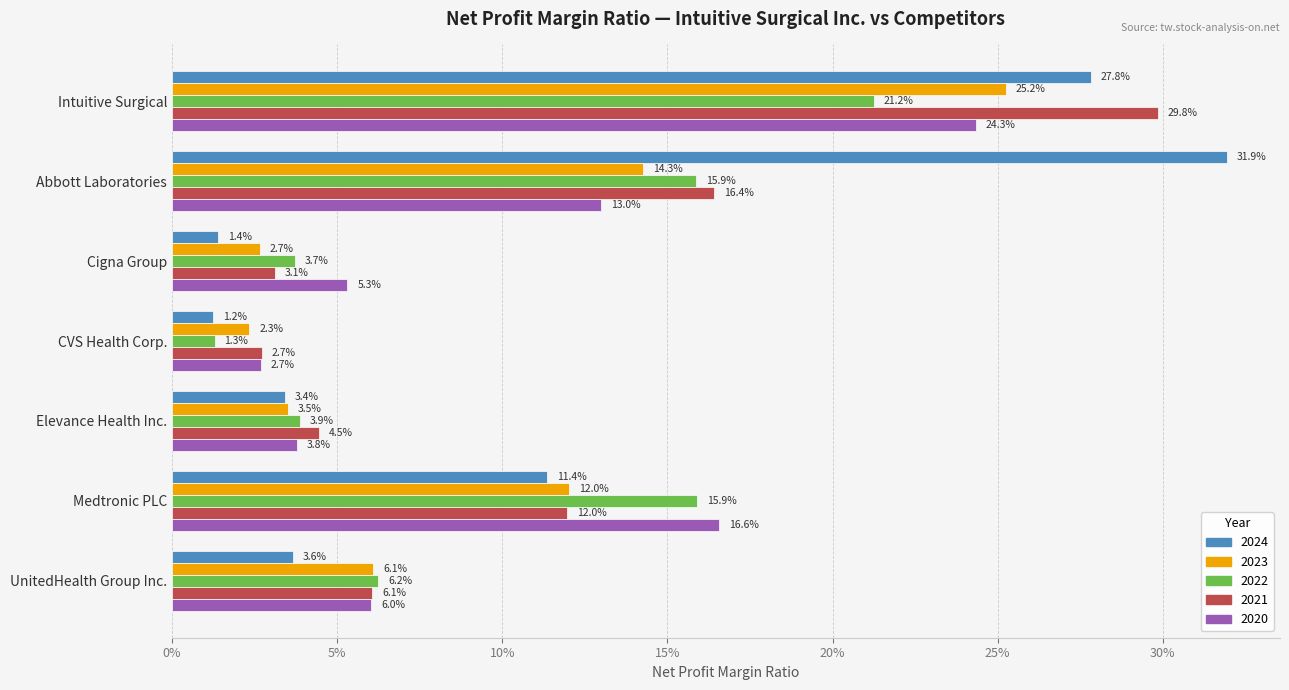

What are all the series names shown in the legend?

2024, 2023, 2022, 2021, 2020